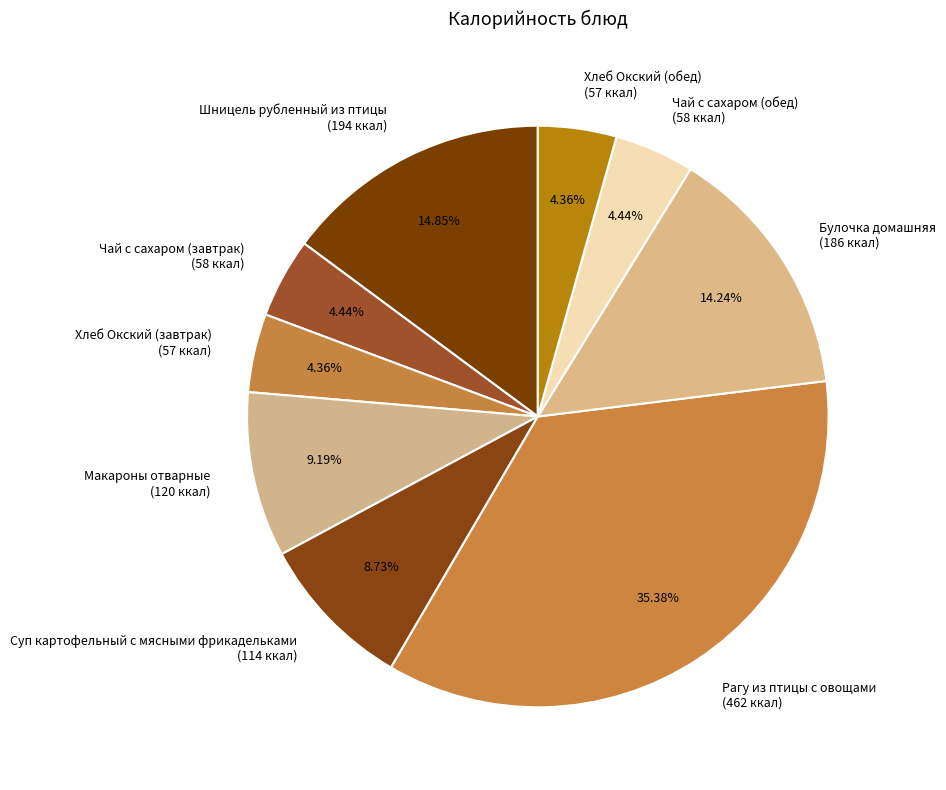

Do Макароны отварные (120 ккал) and Булочка домашняя (186 ккал) together represent more than half of the pie?

No